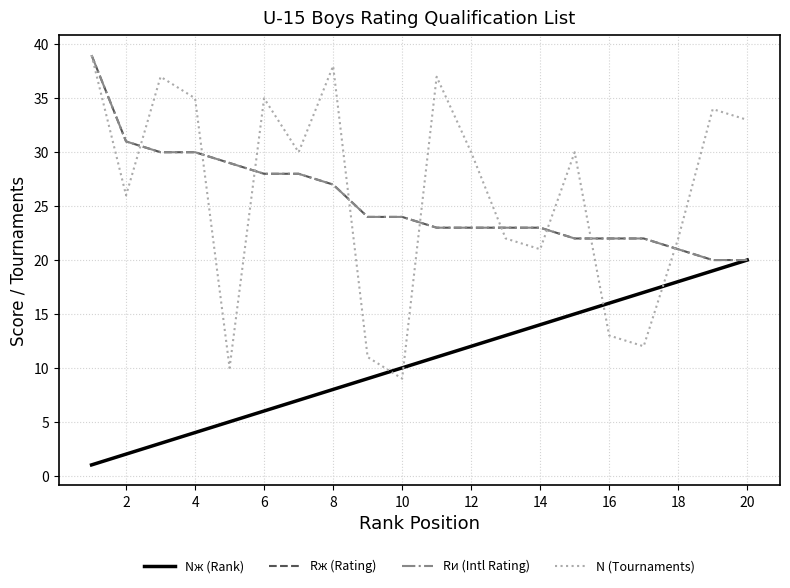

Does the chart display data point markers on the line(s)?

No